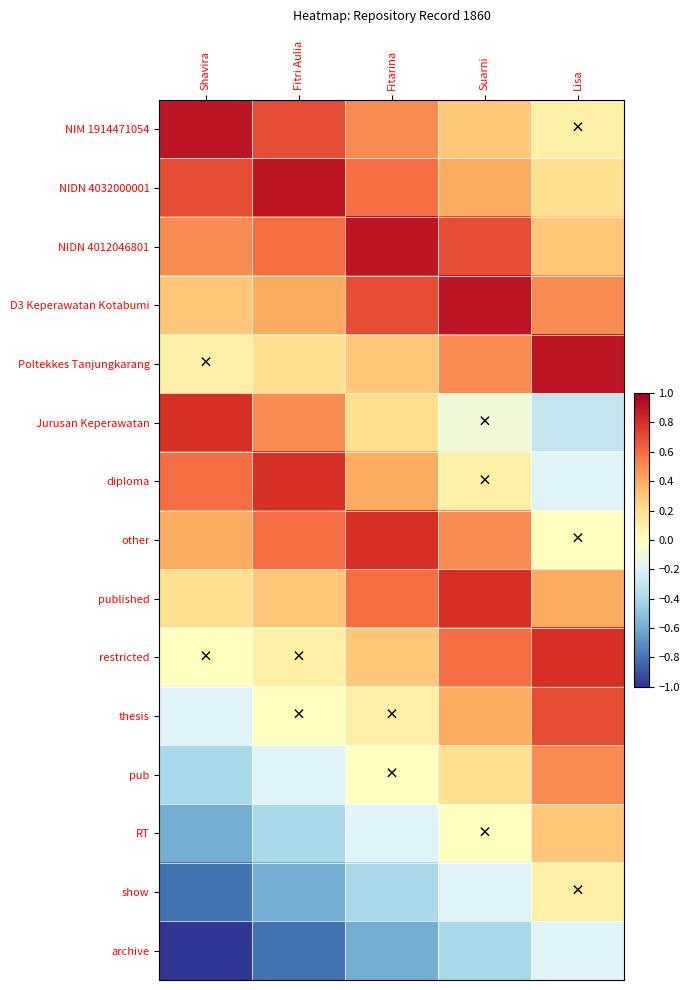

Reading left to right, extract all data points from this chart.

NIM 1914471054: Shavira=0.9	Fitri Aulia=0.7	Fitarina=0.5	Suarni=0.3	Lisa=0.1
NIDN 4032000001: Shavira=0.7	Fitri Aulia=0.9	Fitarina=0.6	Suarni=0.4	Lisa=0.2
NIDN 4012046801: Shavira=0.5	Fitri Aulia=0.6	Fitarina=0.9	Suarni=0.7	Lisa=0.3
D3 Keperawatan Kotabumi: Shavira=0.3	Fitri Aulia=0.4	Fitarina=0.7	Suarni=0.9	Lisa=0.5
Poltekkes Tanjungkarang: Shavira=0.1	Fitri Aulia=0.2	Fitarina=0.3	Suarni=0.5	Lisa=0.9
Jurusan Keperawatan: Shavira=0.8	Fitri Aulia=0.5	Fitarina=0.2	Suarni=-0.1	Lisa=-0.3
diploma: Shavira=0.6	Fitri Aulia=0.8	Fitarina=0.4	Suarni=0.1	Lisa=-0.2
other: Shavira=0.4	Fitri Aulia=0.6	Fitarina=0.8	Suarni=0.5	Lisa=0.0
published: Shavira=0.2	Fitri Aulia=0.3	Fitarina=0.6	Suarni=0.8	Lisa=0.4
restricted: Shavira=0.0	Fitri Aulia=0.1	Fitarina=0.3	Suarni=0.6	Lisa=0.8
thesis: Shavira=-0.2	Fitri Aulia=0.0	Fitarina=0.1	Suarni=0.4	Lisa=0.7
pub: Shavira=-0.4	Fitri Aulia=-0.2	Fitarina=0.0	Suarni=0.2	Lisa=0.5
RT: Shavira=-0.6	Fitri Aulia=-0.4	Fitarina=-0.2	Suarni=0.0	Lisa=0.3
show: Shavira=-0.8	Fitri Aulia=-0.6	Fitarina=-0.4	Suarni=-0.2	Lisa=0.1
archive: Shavira=-1.0	Fitri Aulia=-0.8	Fitarina=-0.6	Suarni=-0.4	Lisa=-0.2